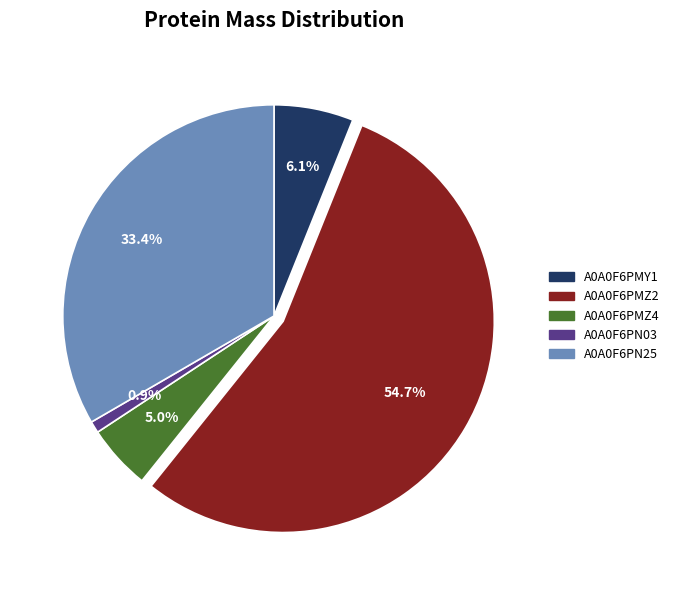

Count the number of slices in the pie.

5